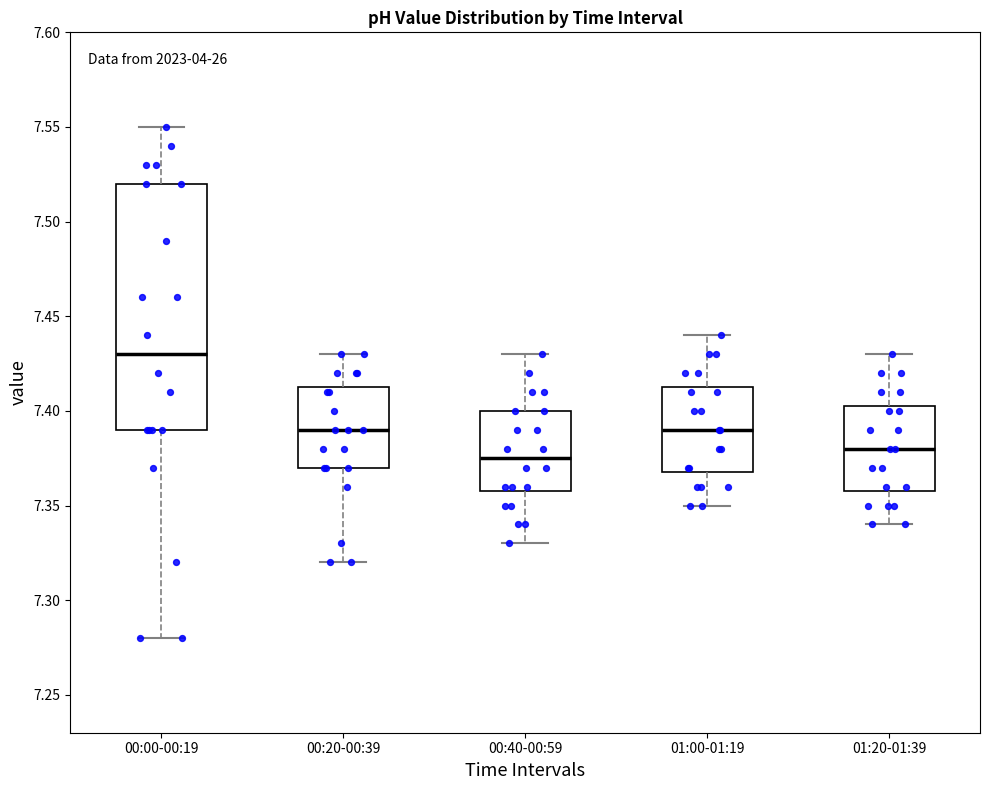

Reading left to right, transcribe this box plot: for each box, give where its median line is, the range the box spans, and where its two whiskers end, as read against the y-axis. The values are not printed on the chart, so give them approximately, as read against the axis.

00:00-00:19: median 7.430, box 7.390 to 7.520, whiskers 7.280 to 7.550
00:20-00:39: median 7.390, box 7.370 to 7.415, whiskers 7.320 to 7.430
00:40-00:59: median 7.375, box 7.360 to 7.400, whiskers 7.330 to 7.430
01:00-01:19: median 7.390, box 7.370 to 7.415, whiskers 7.350 to 7.440
01:20-01:39: median 7.380, box 7.360 to 7.405, whiskers 7.340 to 7.430